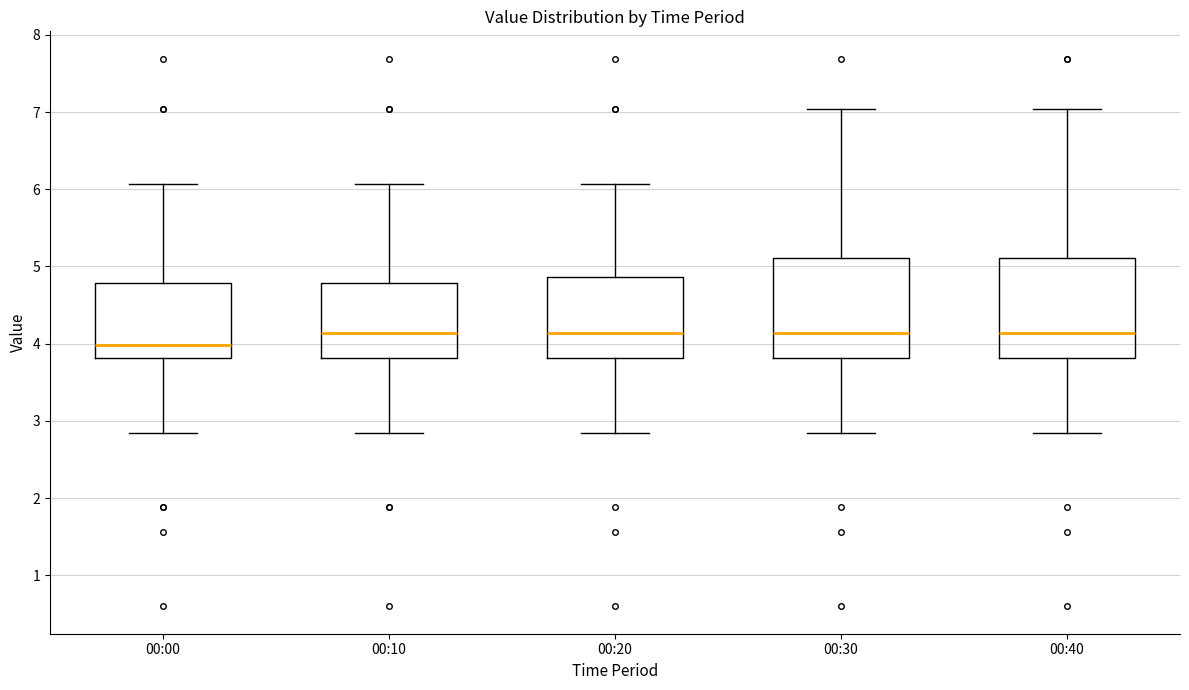

Reading left to right, transcribe this box plot: for each box, give where its median line is, the range the box spans, and where its two whiskers end, as read against the y-axis. The values are not printed on the chart, so give them approximately, as read against the axis.

00:00: median 4.0, box 3.8 to 4.8, whiskers 2.9 to 6.1
00:10: median 4.1, box 3.8 to 4.8, whiskers 2.9 to 6.1
00:20: median 4.1, box 3.8 to 4.9, whiskers 2.9 to 6.1
00:30: median 4.1, box 3.8 to 5.1, whiskers 2.9 to 7.0
00:40: median 4.1, box 3.8 to 5.1, whiskers 2.9 to 7.0